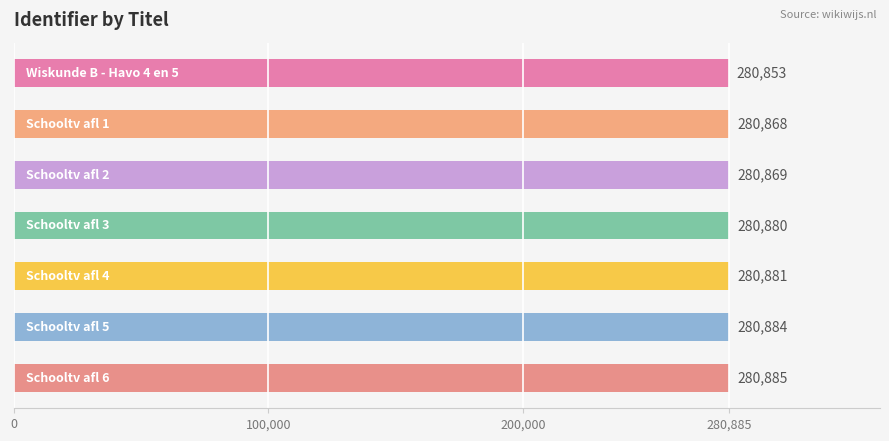

What is the value of the 6th bar from the top?

280884